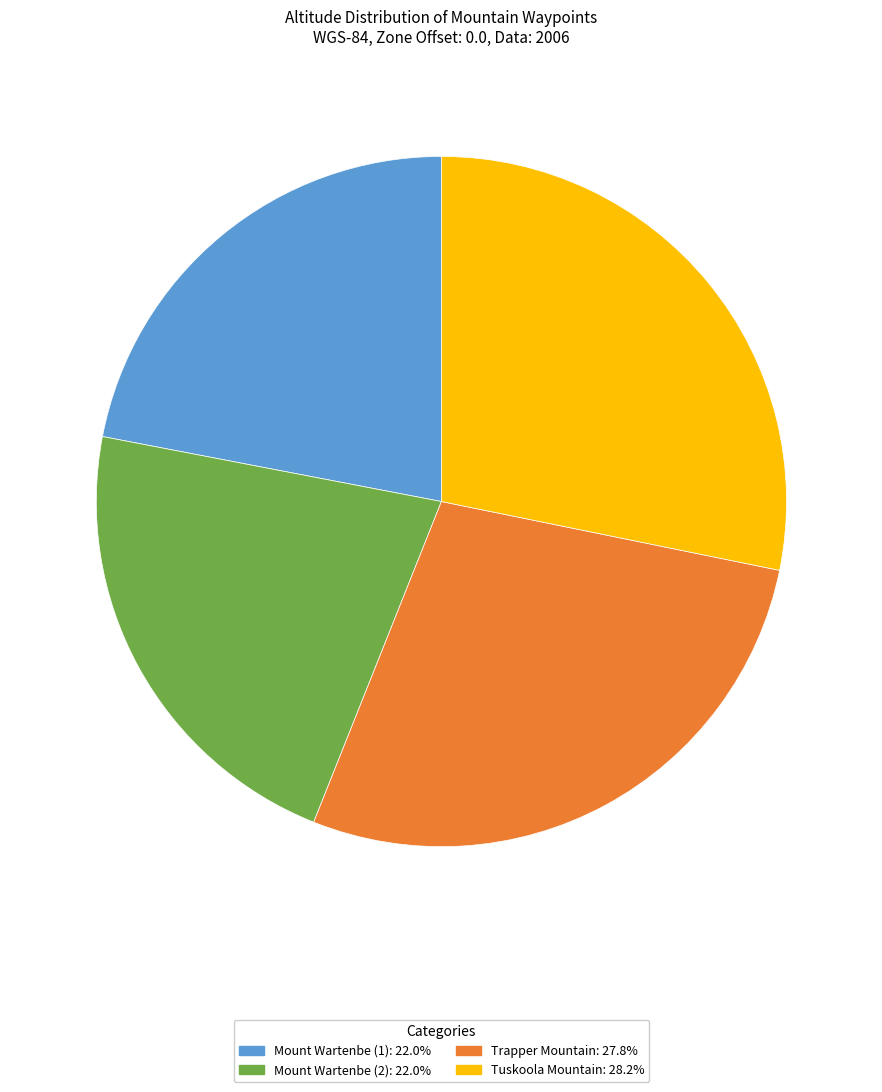

Approximately how many times larger is the value at Mount Wartenbe (2): 22.0% compared to Trapper Mountain: 27.8%?

0.8